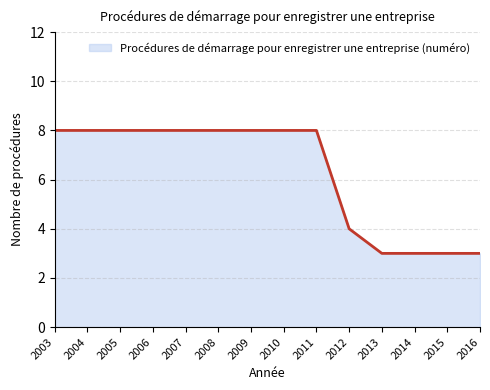

What is the smallest value displayed?

3